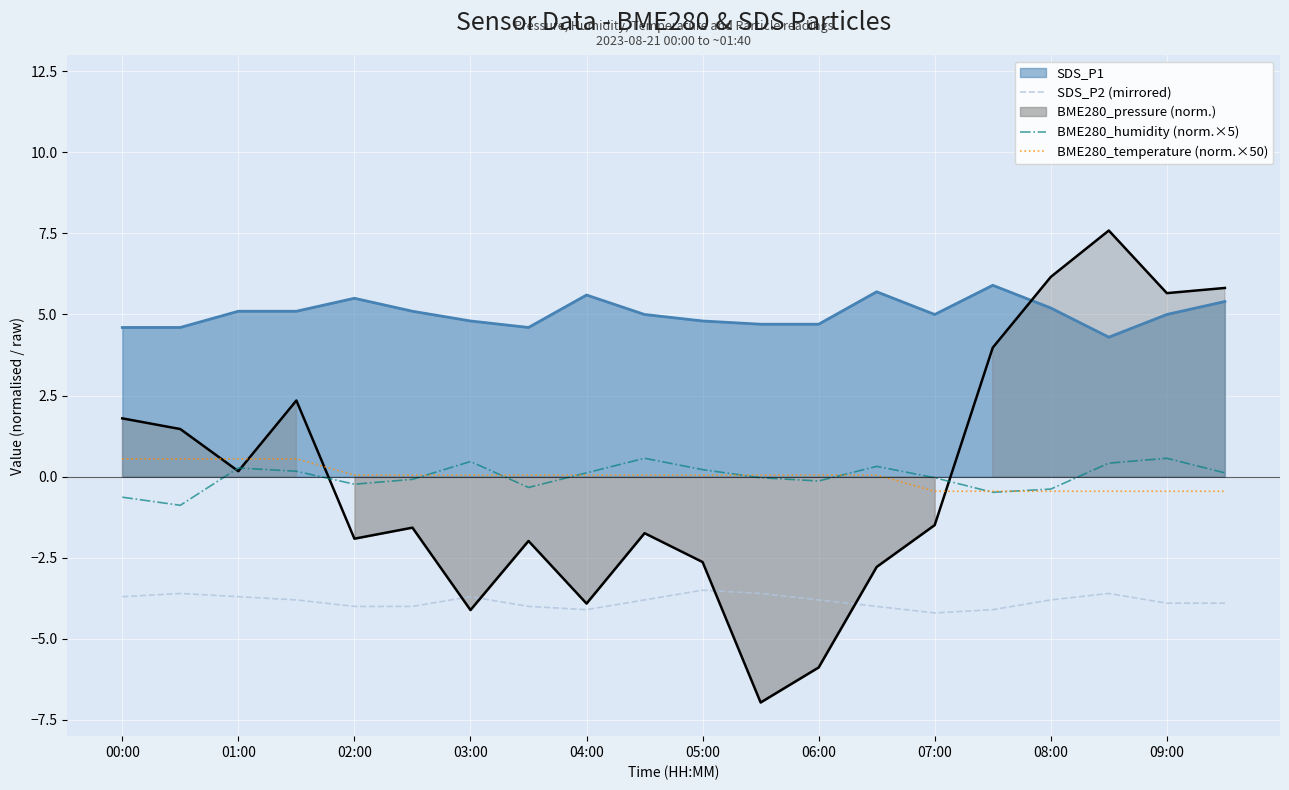

What is the approximate value of BME280_temperature (norm.×50) at 04:00?

0.1